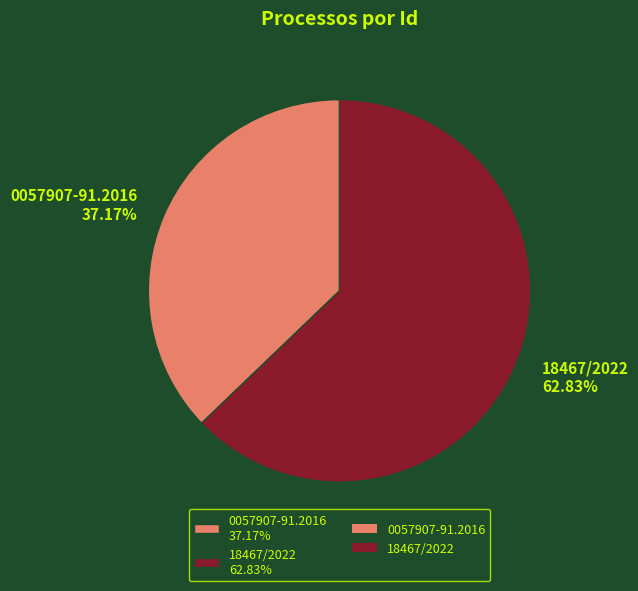

What is the majority slice?

18467/2022